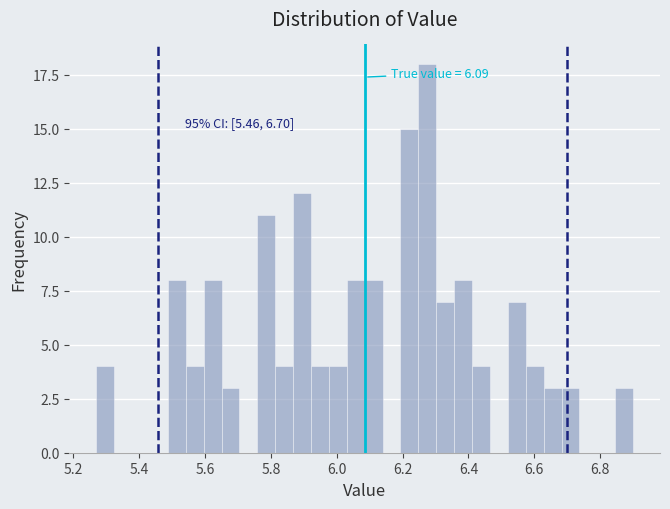

Read against the x-axis, roughly where is the centre of the tallest bar?

6.28